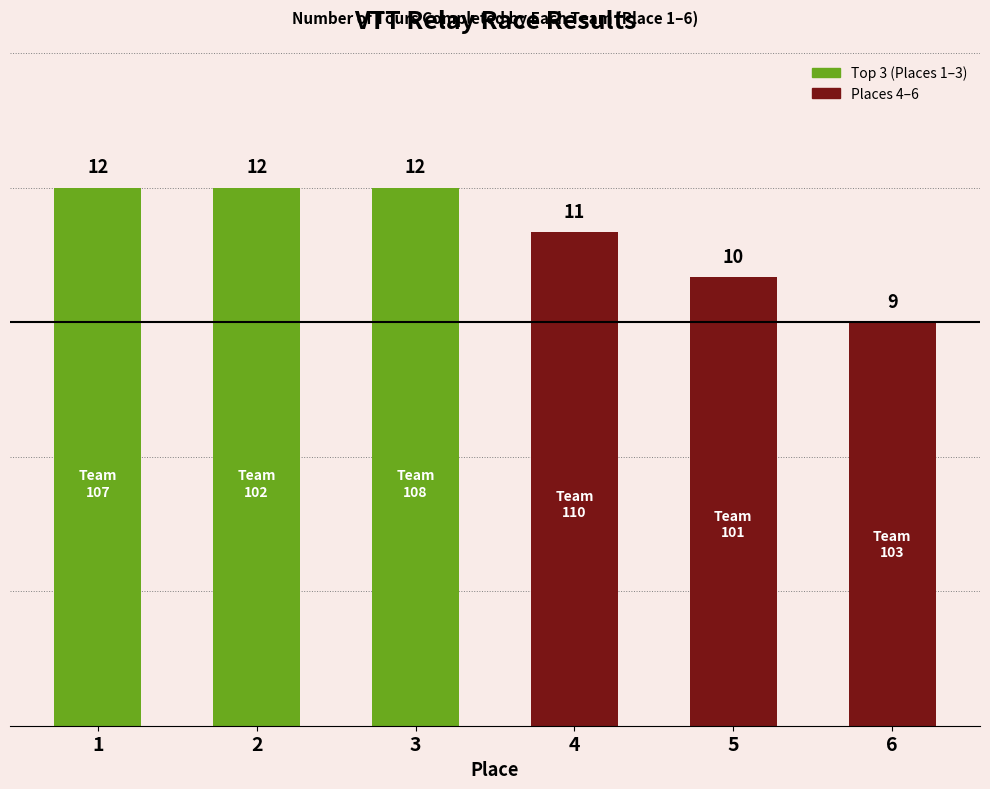

What is the difference between the maximum and minimum values?

3